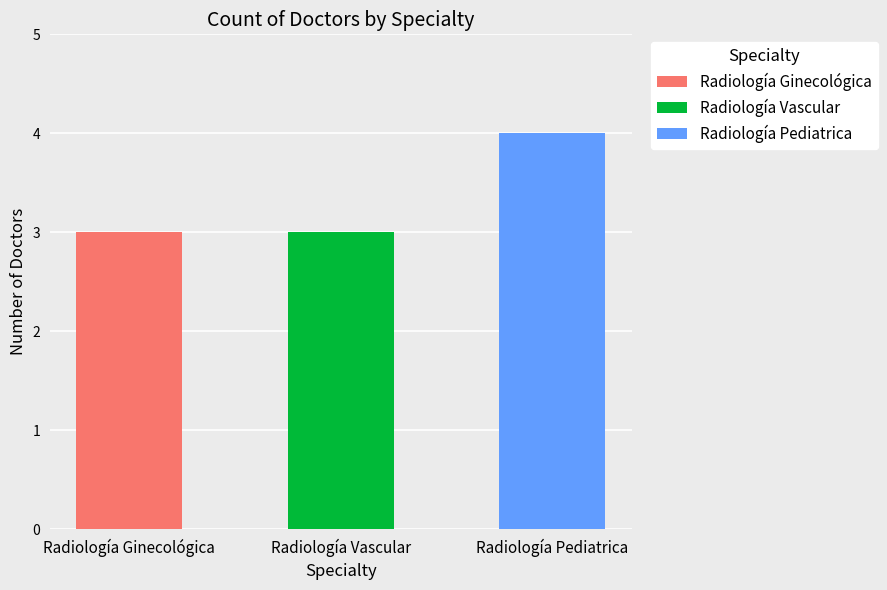

Is the value of Radiología Pediatrica at 0 greater than the value of Radiología Vascular at 1?

Yes